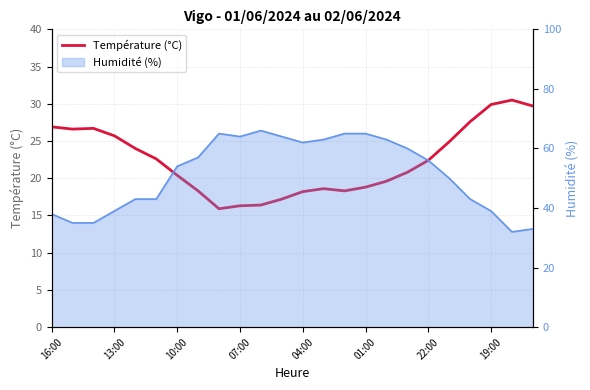

Reading right to left, transcribe all the data shown in this chart.

29.7	30.5	29.9	27.6	24.9	22.4	20.8	19.6	18.8	18.3	18.6	18.2	17.2	16.4	16.3	15.9	18.3	20.4	22.6	24.0	25.7	26.7	26.6	26.9